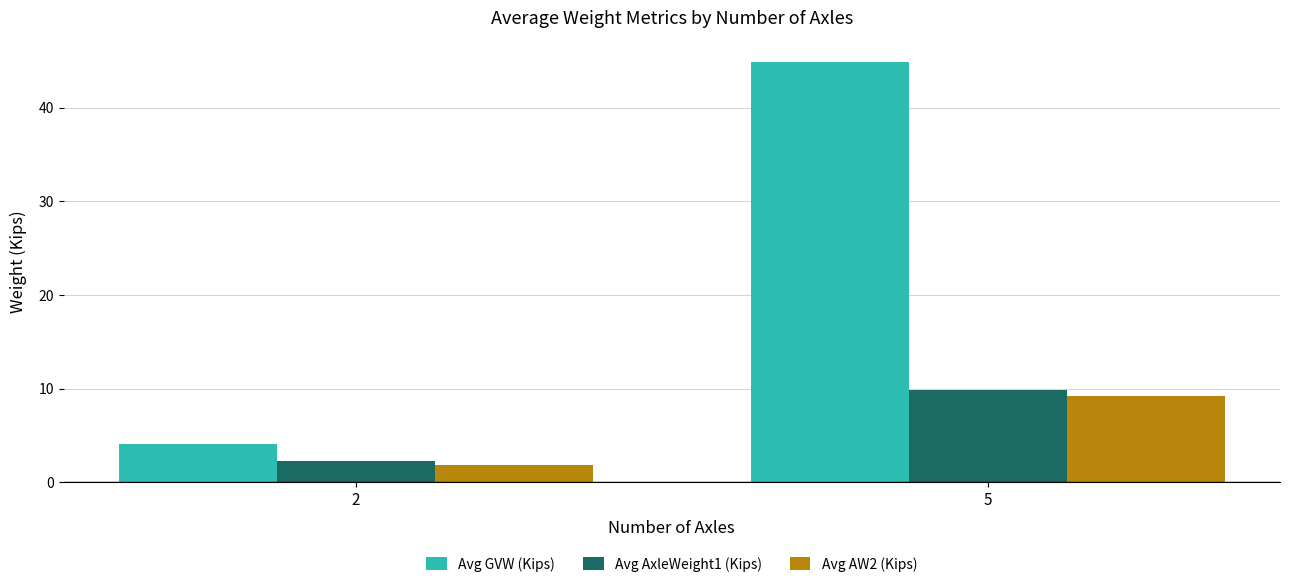

The Avg AxleWeight1 (Kips) series shows 9.8 at 5. True or false?

True